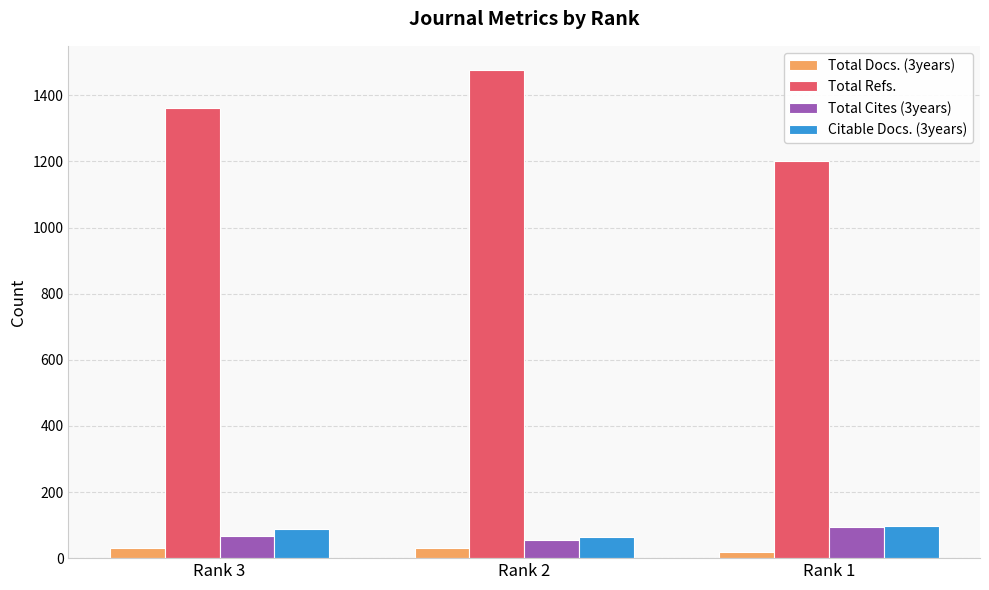

Reading right to left, extract all data points from this chart.

Total Docs. (3years): Rank 1=20	Rank 2=30	Rank 3=30
Total Refs.: Rank 1=1202	Rank 2=1476	Rank 3=1361
Total Cites (3years): Rank 1=95	Rank 2=55	Rank 3=66
Citable Docs. (3years): Rank 1=98	Rank 2=65	Rank 3=87